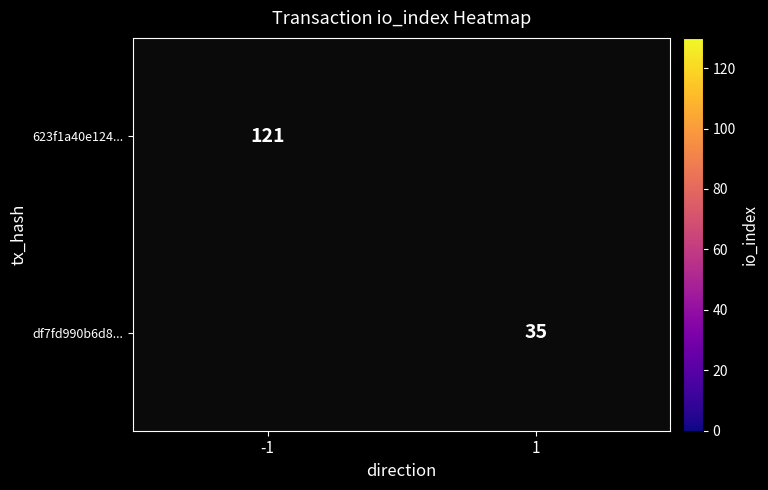

Is it true that 623f1a40e124... equals 42 at -1?

False